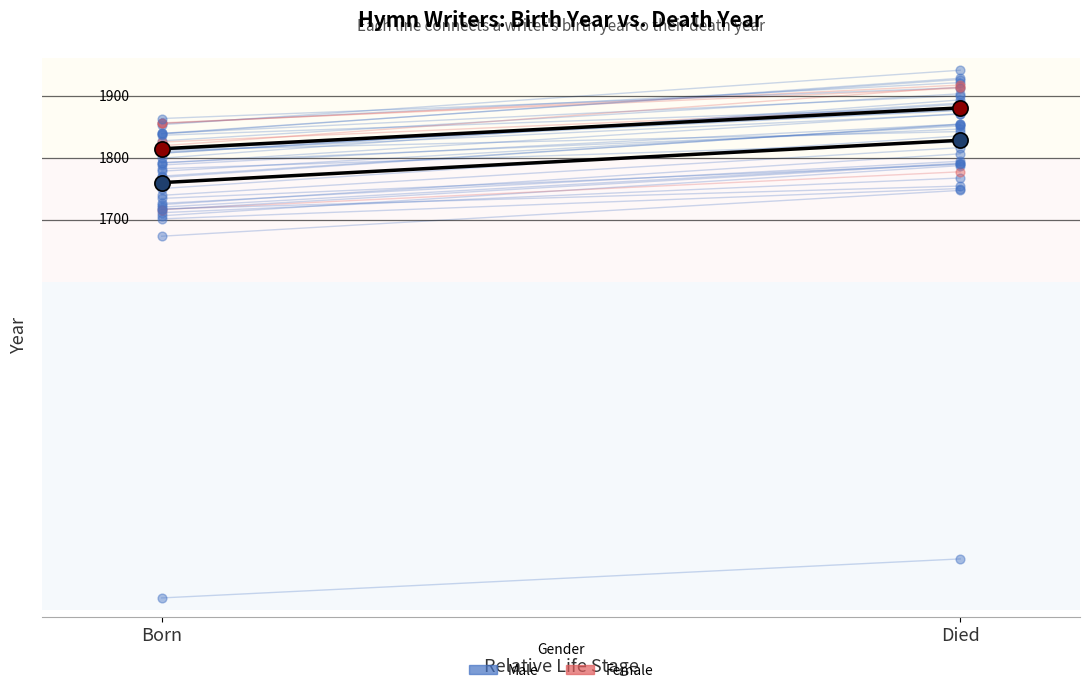

At how many categories does at least one series exceed 1870?

1